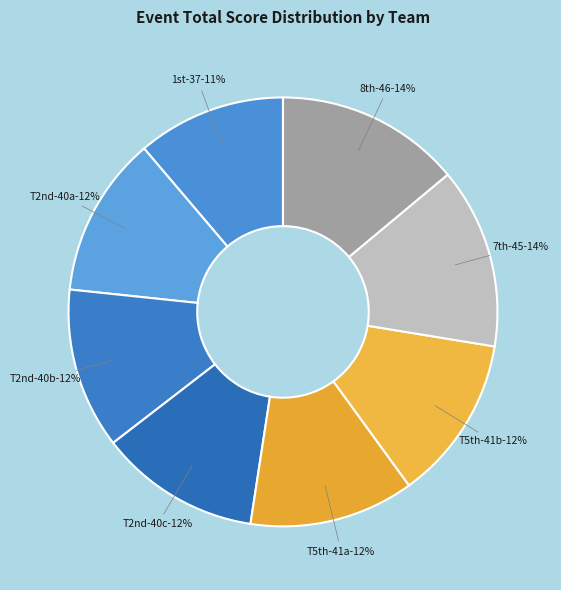

To the nearest percent, what is the combined percentage of Maximus Meyer & Justin Bougher (1) and Captain Save a Hoe & Jon Williamson (T2)?

23%